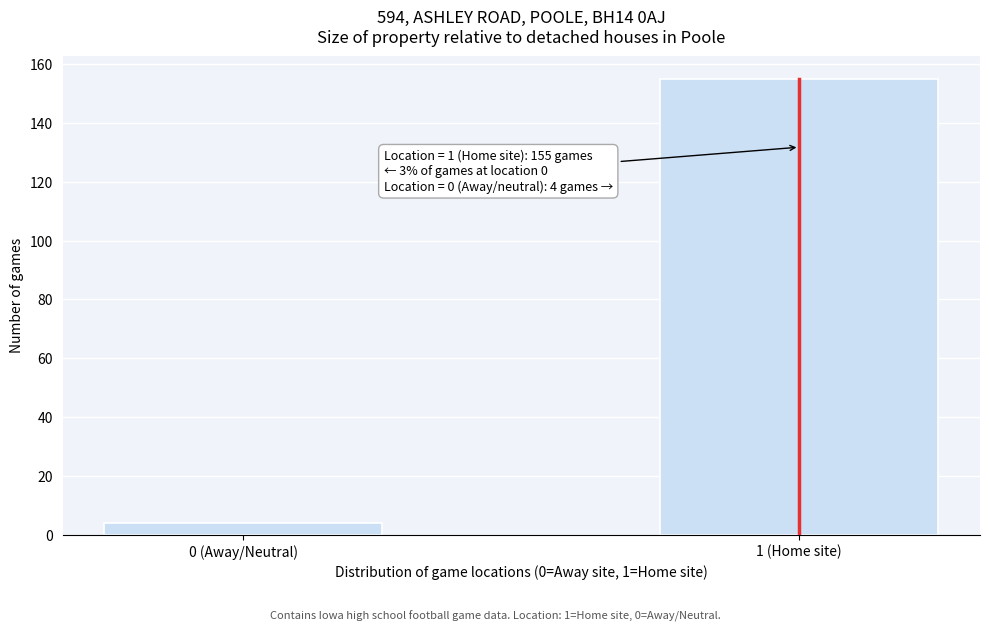

Reading right to left, list all the values displayed in this chart.

1 (Home site)=155	0 (Away/Neutral)=4